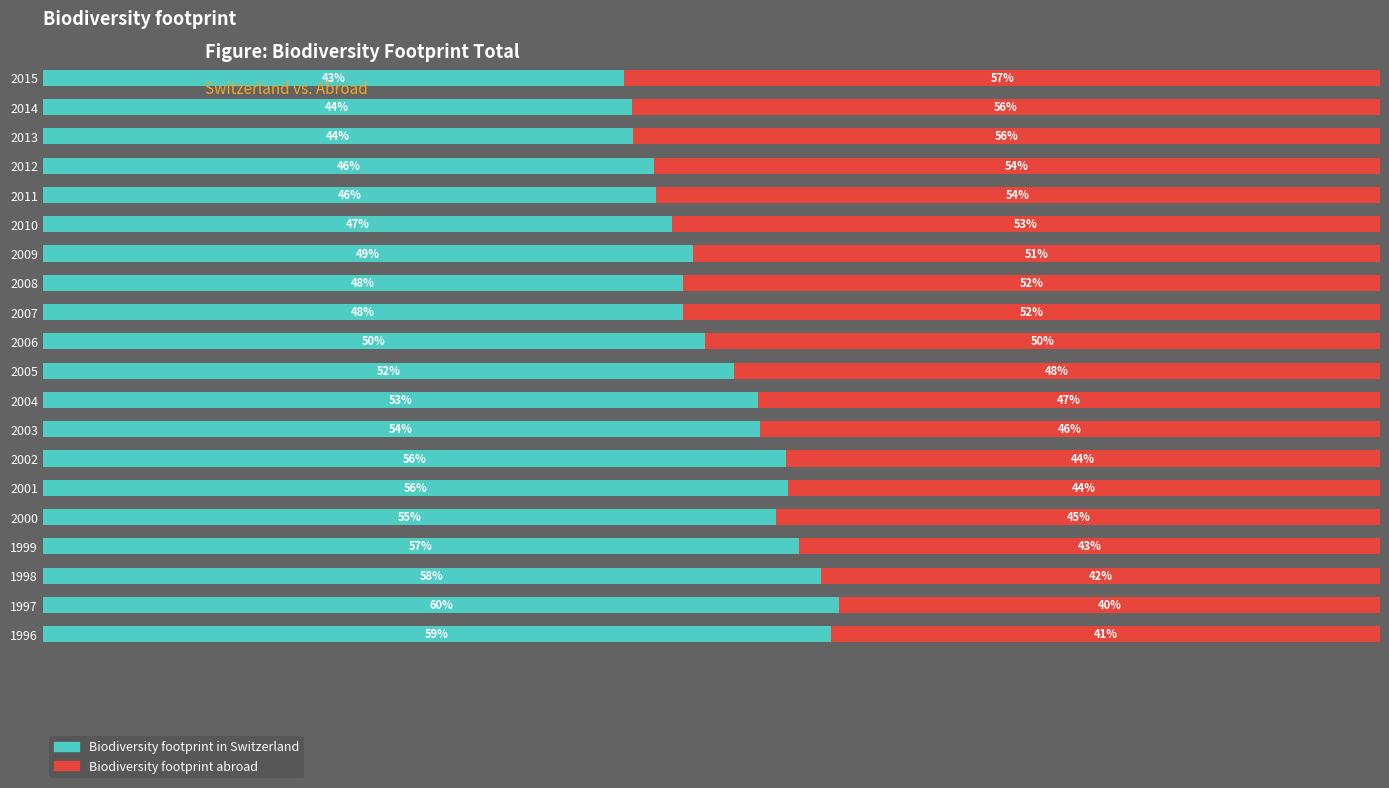

What are all the series names shown in the legend?

Biodiversity footprint in Switzerland, Biodiversity footprint abroad